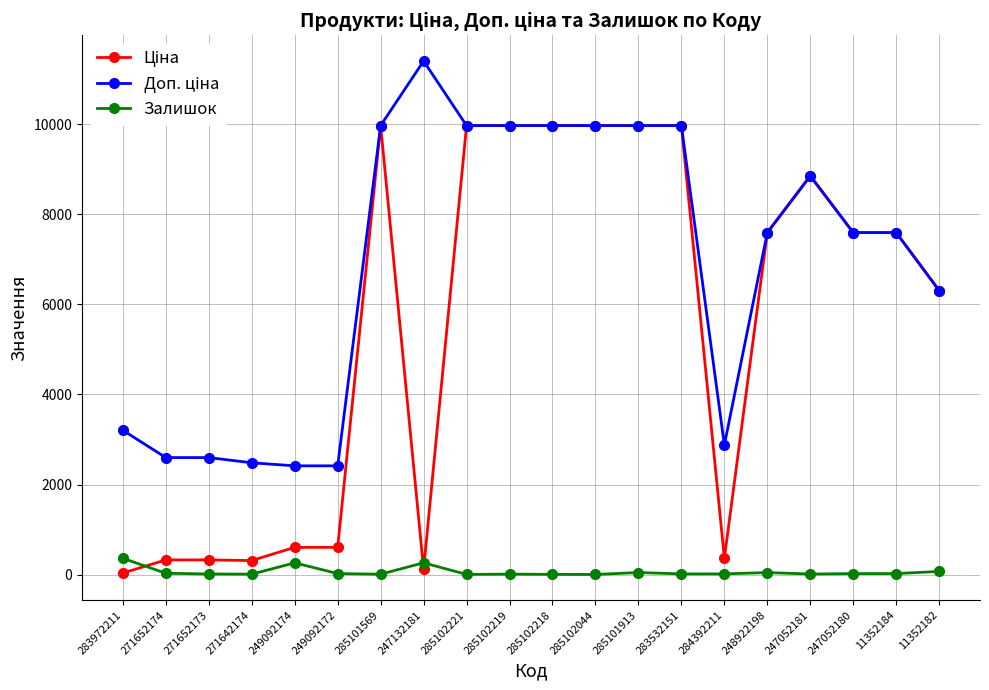

True or false: Залишок has a value of 43.0 at 248922198.

True